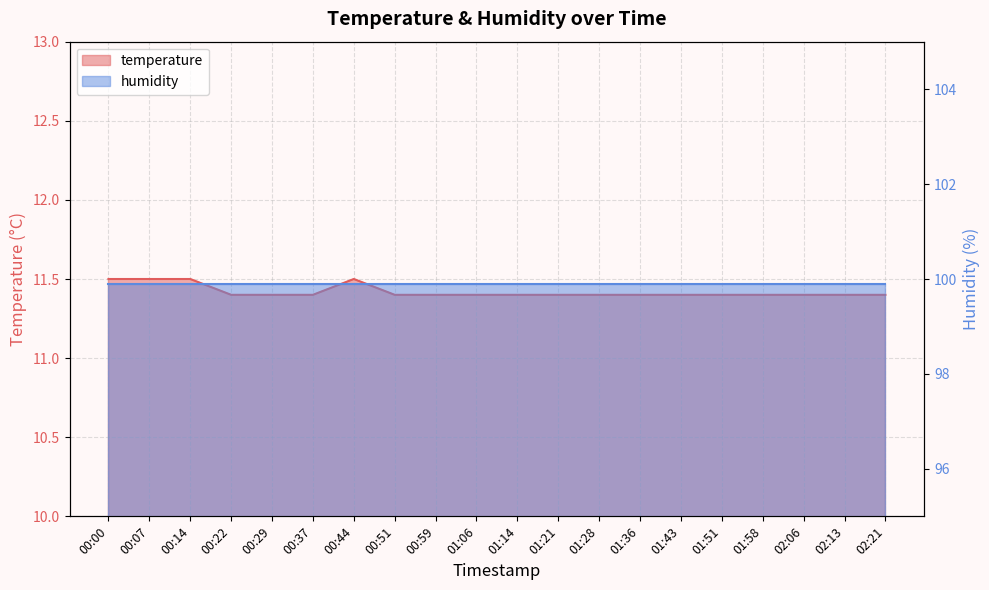

Reading left to right, list all the values displayed in this chart.

11.5	11.5	11.5	11.4	11.4	11.4	11.5	11.4	11.4	11.4	11.4	11.4	11.4	11.4	11.4	11.4	11.4	11.4	11.4	11.4